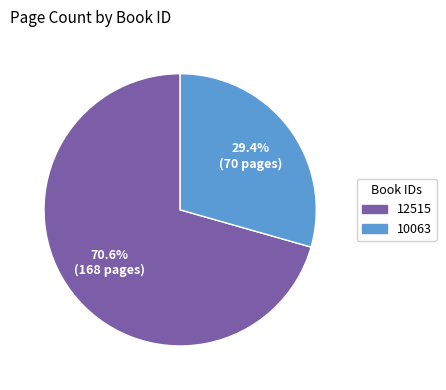

To the nearest percent, what is the difference between the largest and smallest slice percentages?

41%